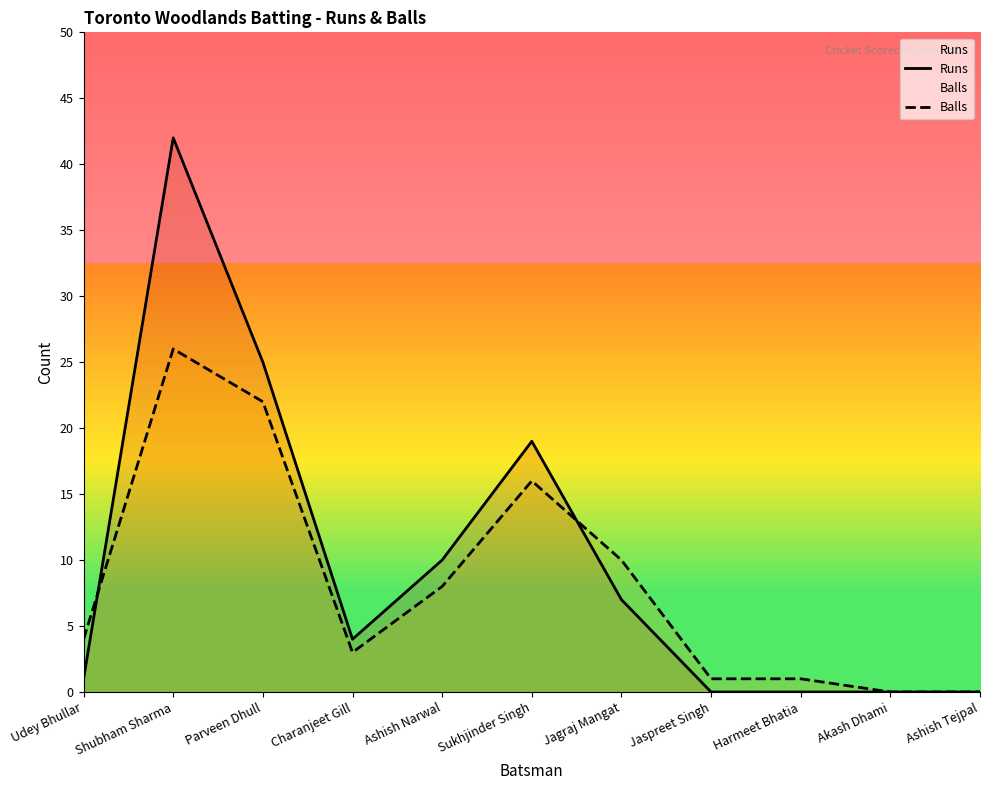

At which category does Balls reach its first local valley?

Charanjeet Gill